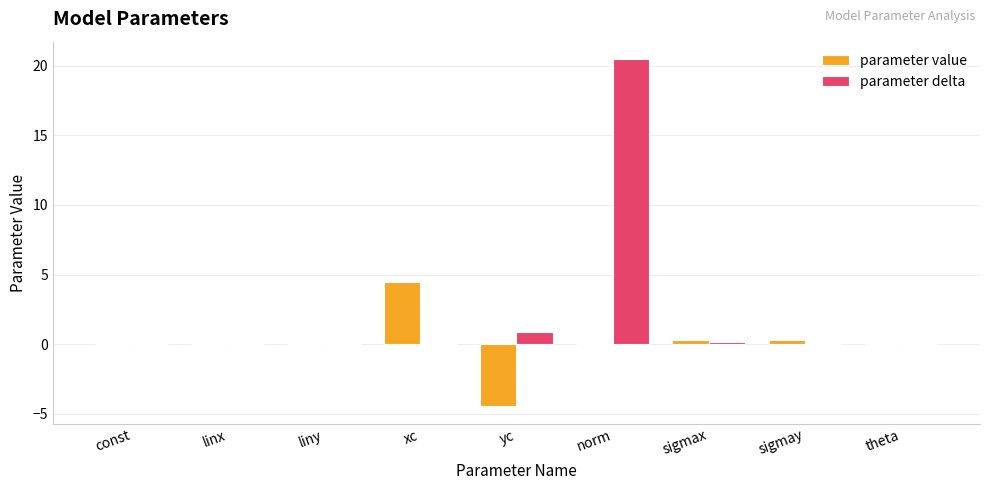

The parameter delta series shows 0.0 at const. True or false?

True